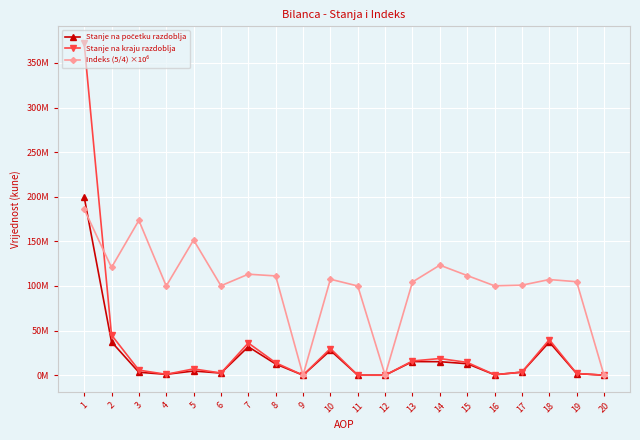

Where do Stanje na kraju razdoblja and Indeks (5/4) ×10⁶ first cross each other?

1 and 2